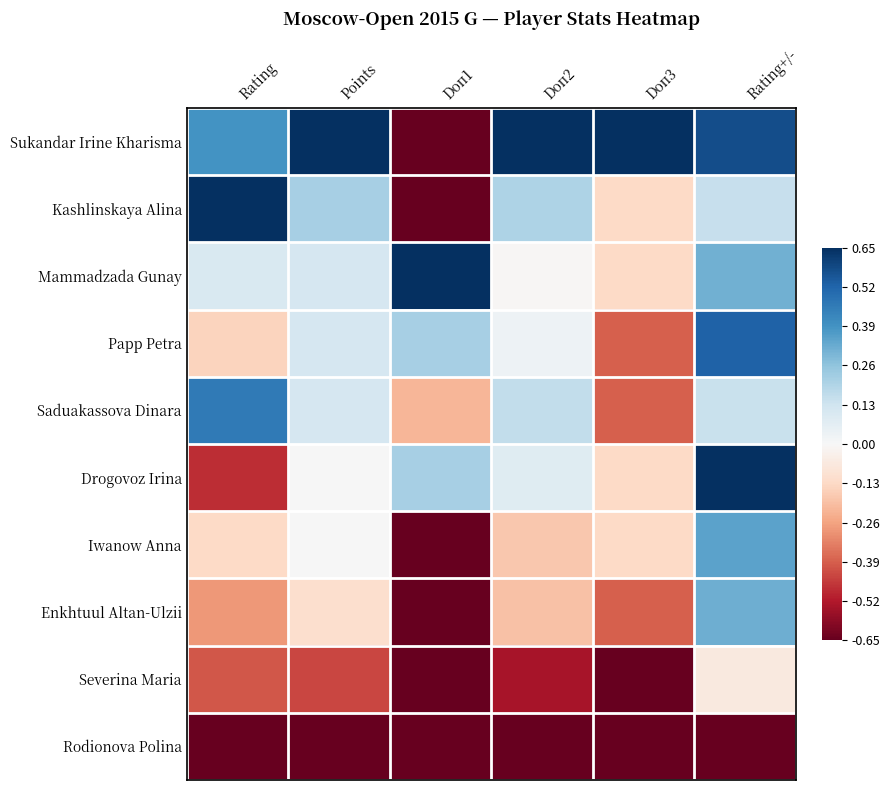

Reading right to left, extract all data points from this chart.

Sukandar Irine Kharisma: Rating+/-=0.9	Doп3=1.0	Doп2=1.0	Doп1=-1.0	Points=1.0	Rating=0.6
Kashlinskaya Alina: Rating+/-=0.2	Doп3=-0.2	Doп2=0.3	Doп1=-1.0	Points=0.3	Rating=1.0
Mammadzada Gunay: Rating+/-=0.5	Doп3=-0.2	Doп2=-0.0	Doп1=1.0	Points=0.2	Rating=0.2
Papp Petra: Rating+/-=0.8	Doп3=-0.6	Doп2=0.1	Doп1=0.3	Points=0.2	Rating=-0.2
Saduakassova Dinara: Rating+/-=0.2	Doп3=-0.6	Doп2=0.2	Doп1=-0.3	Points=0.2	Rating=0.7
Drogovoz Irina: Rating+/-=1.0	Doп3=-0.2	Doп2=0.1	Doп1=0.3	Points=0.0	Rating=-0.7
Iwanow Anna: Rating+/-=0.5	Doп3=-0.2	Doп2=-0.3	Doп1=-1.0	Points=0.0	Rating=-0.2
Enkhtuul Altan-Ulzii: Rating+/-=0.5	Doп3=-0.6	Doп2=-0.3	Doп1=-1.0	Points=-0.2	Rating=-0.4
Severina Maria: Rating+/-=-0.1	Doп3=-1.0	Doп2=-0.8	Doп1=-1.0	Points=-0.7	Rating=-0.6
Rodionova Polina: Rating+/-=-1.0	Doп3=-1.0	Doп2=-1.0	Doп1=-1.0	Points=-1.0	Rating=-1.0